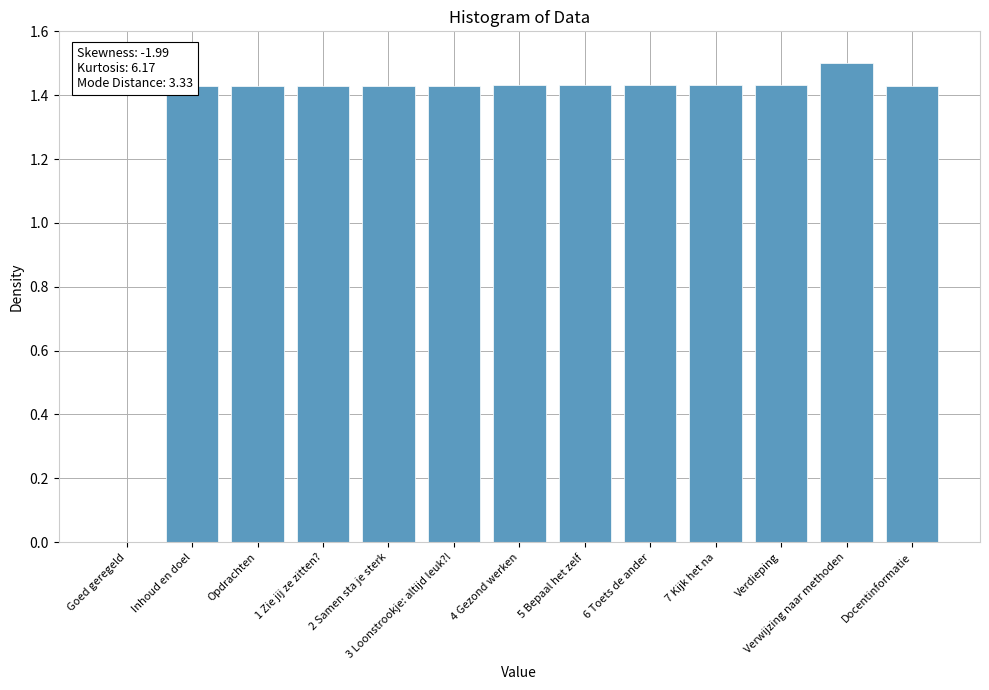

At which label does the data first exceed 1?

Inhoud en doel